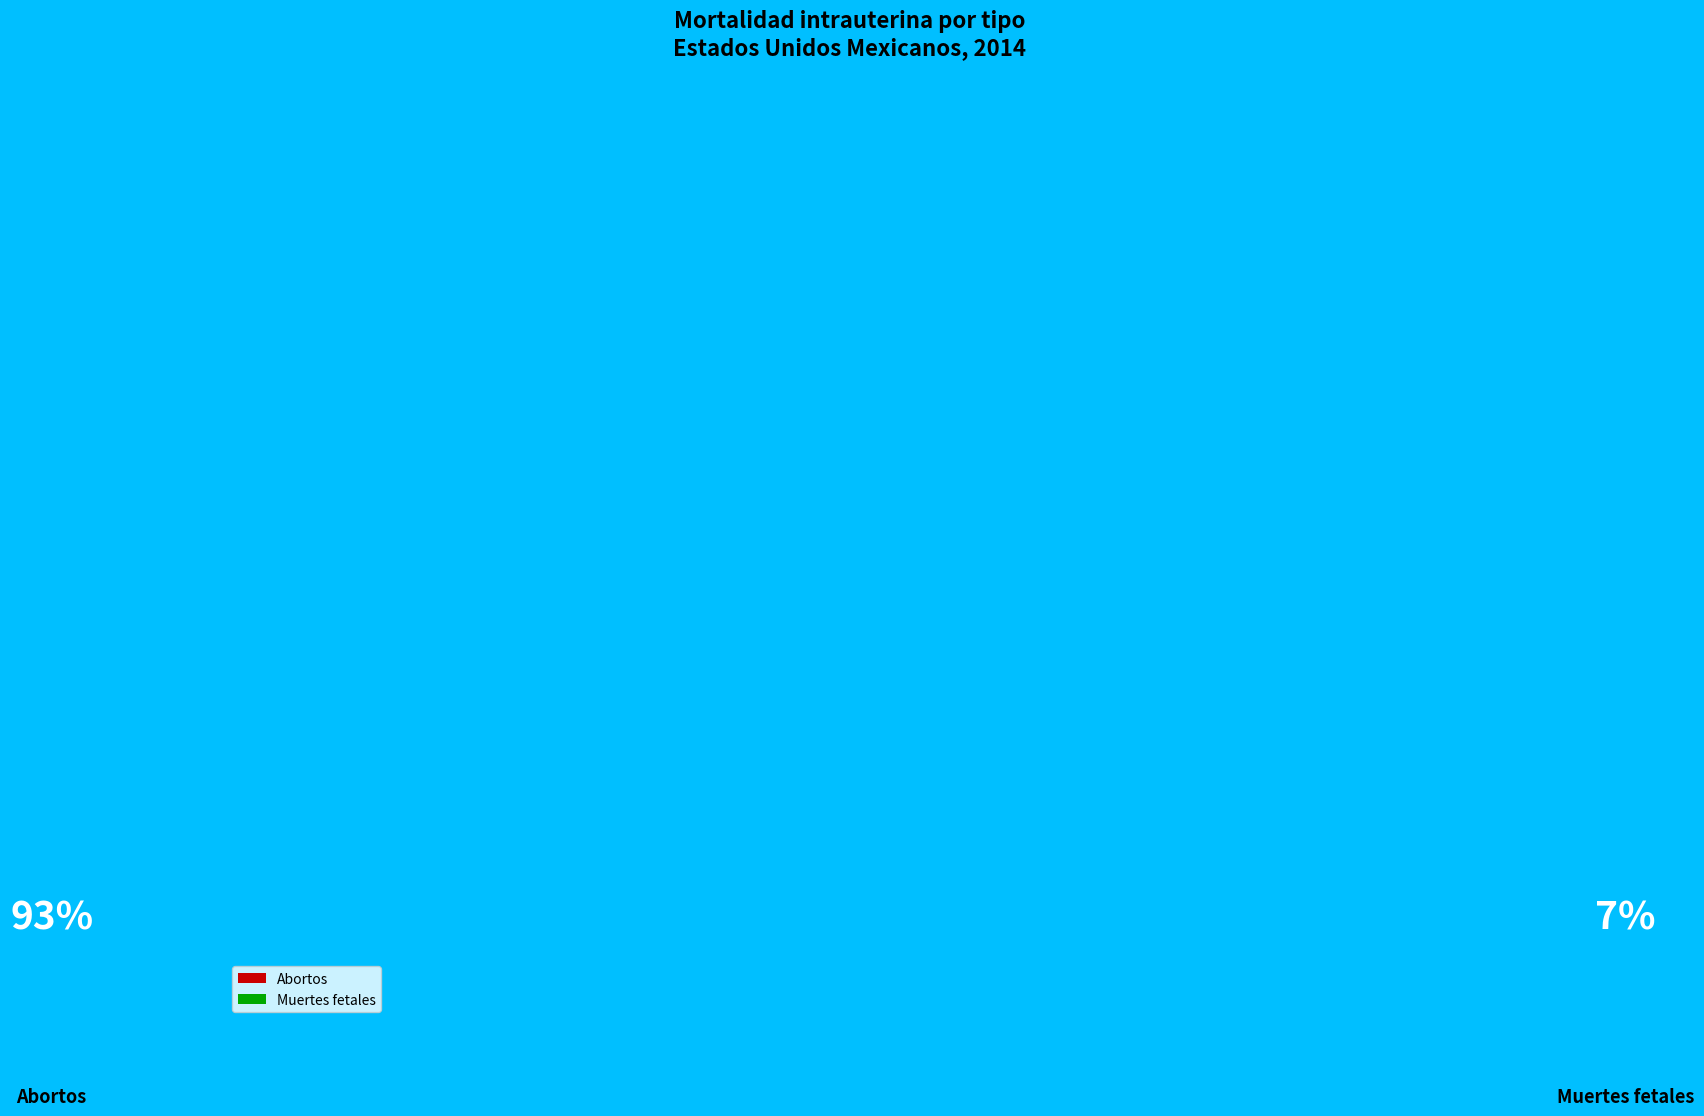

How many slices are in this pie chart?

2